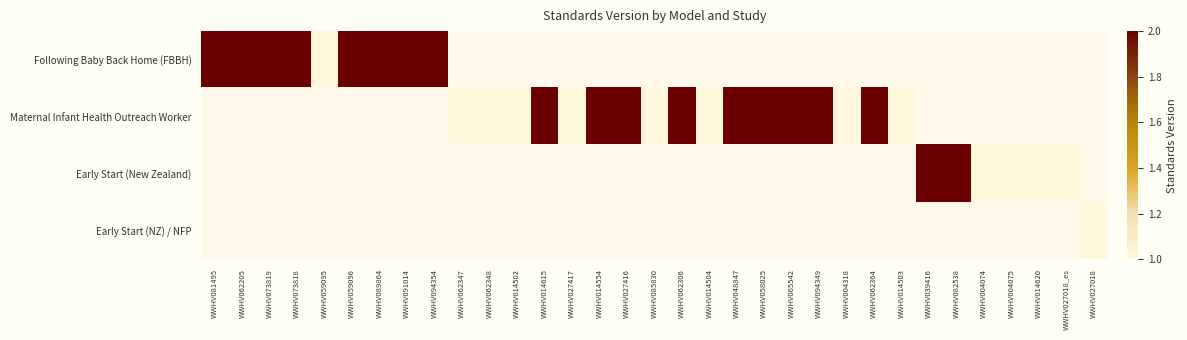

At how many categories does at least one series exceed 1?

19